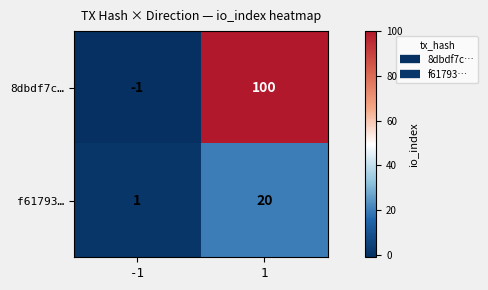

Reading left to right, transcribe all the data shown in this chart.

8dbdf7c…: -1=-1	1=100
f61793…: -1=1	1=20